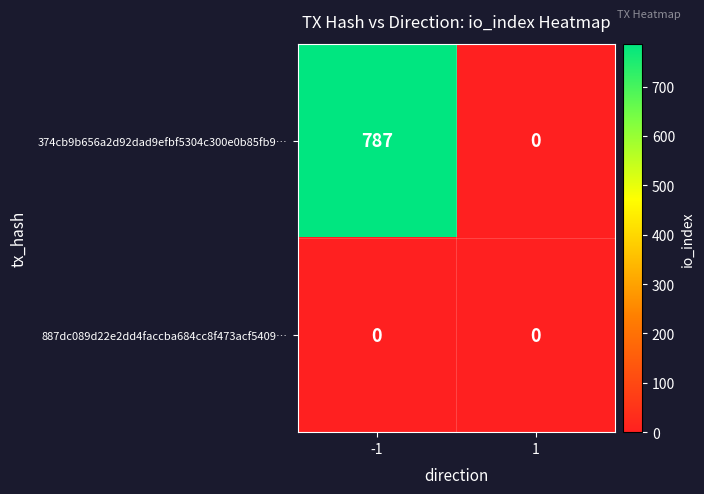

What is the difference between the highest and lowest values at -1?

787